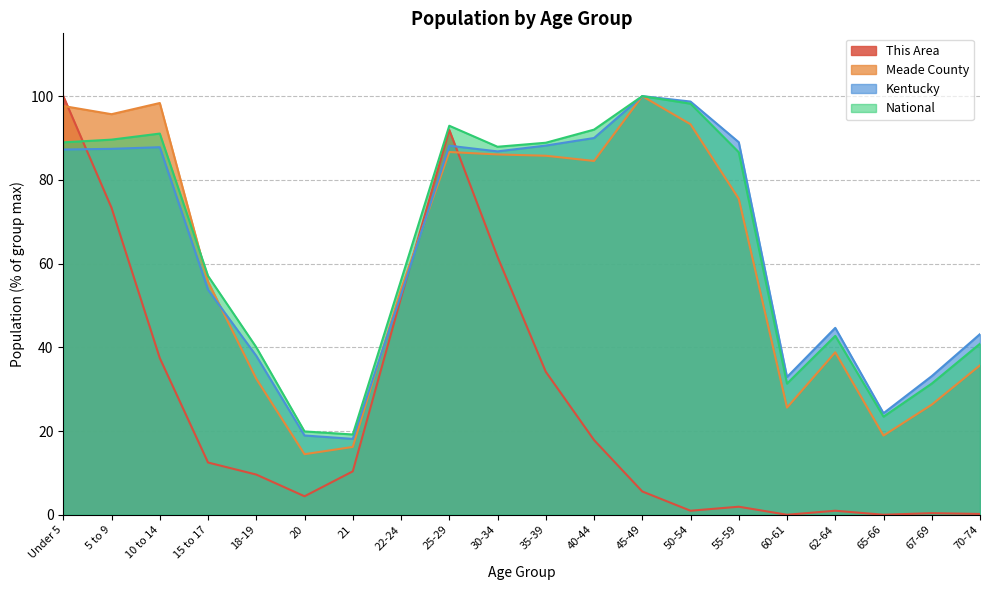

What is the difference between the maximum and minimum values in the This Area series?

100.0